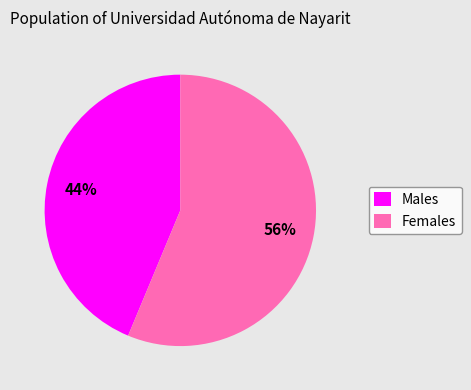

What percentage is the Females slice, to the nearest percent?

56%